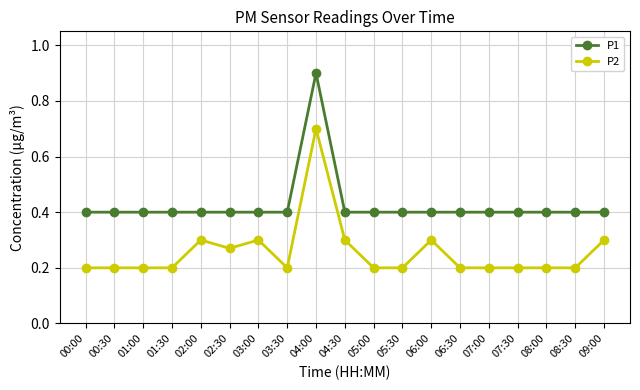

List the series in order of their overall mean, highest first.

P1, P2